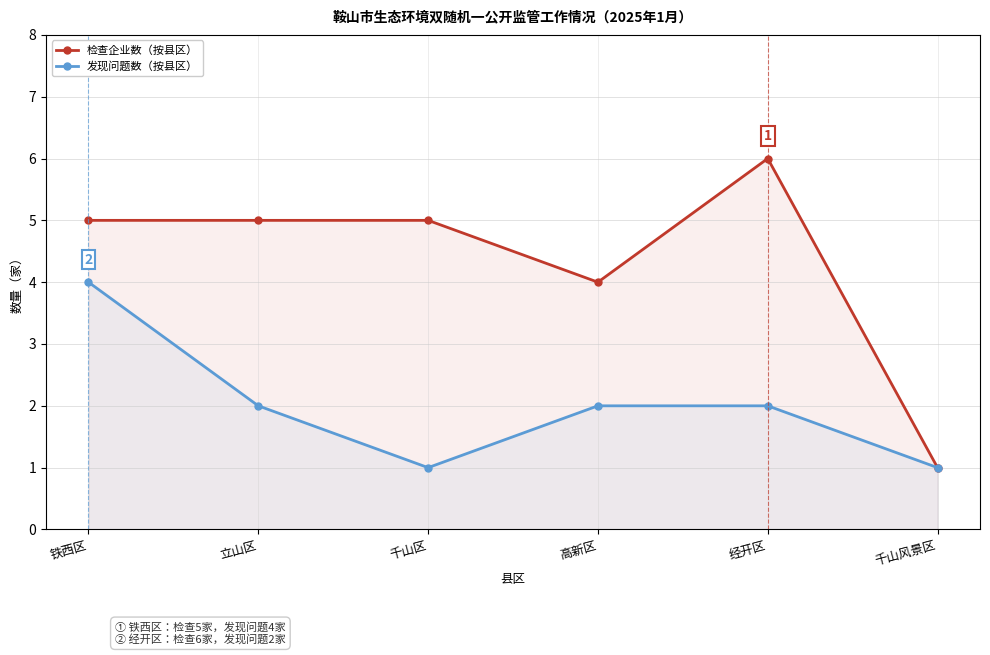

At which category is the sum across all series the highest?

铁西区